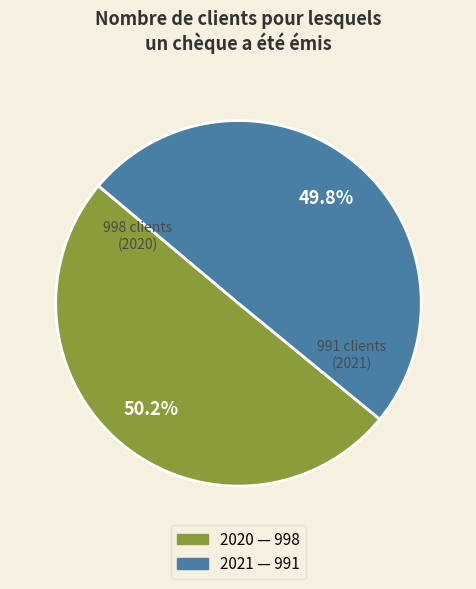

To the nearest percent, what portion does 2021 represent?

50%